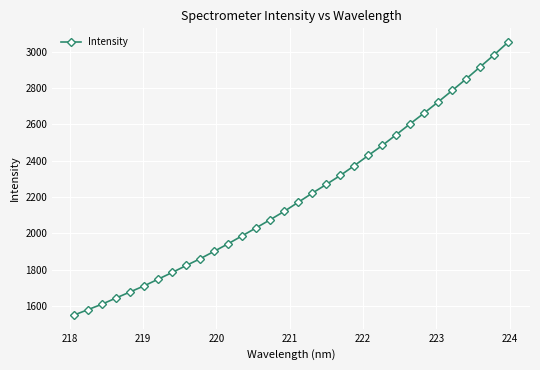

How many lines are shown in the chart?

1